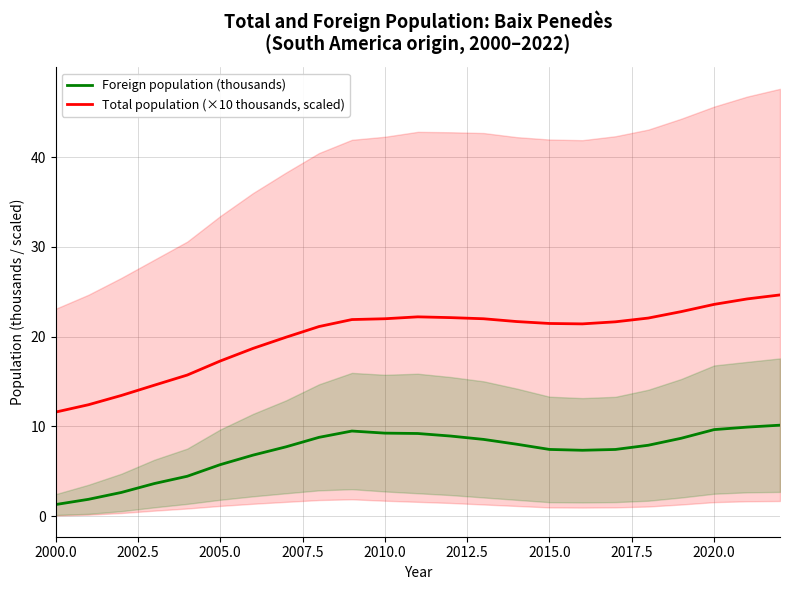

True or false: Foreign population (thousands) has a value of 9.6 at 2020.0.

True